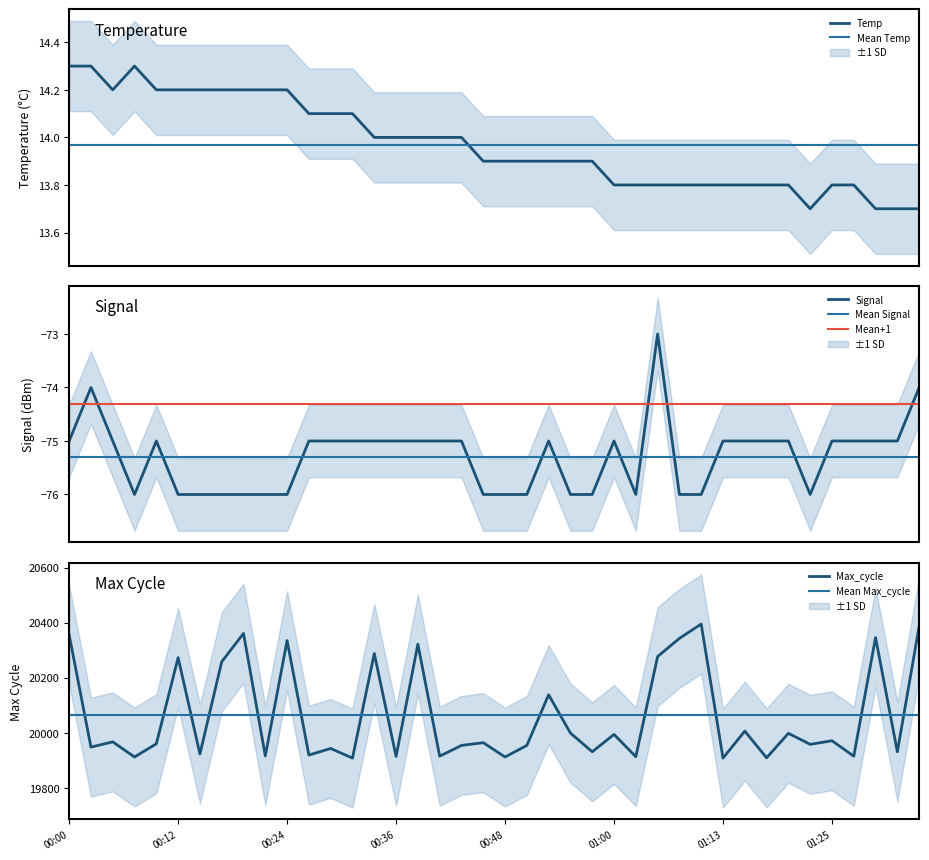

Count the number of categories in the chart.

40